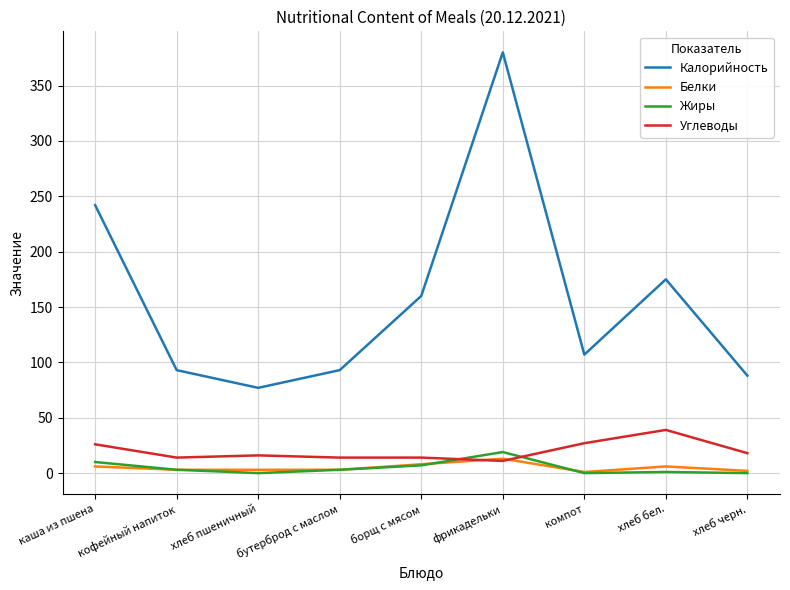

What is the difference between the Жиры values at бутерброд с маслом and хлеб бел.?

2